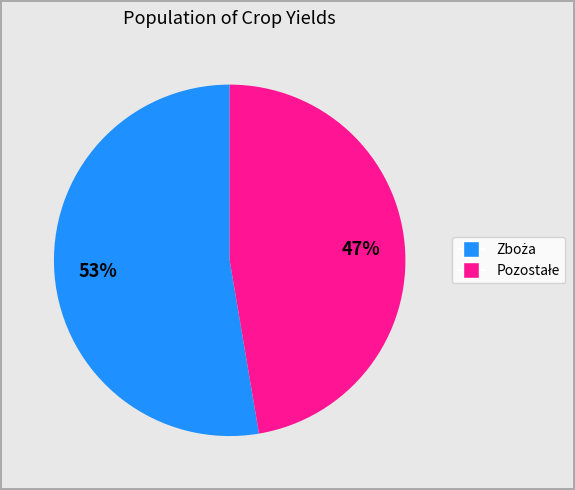

How many slices are in this pie chart?

2